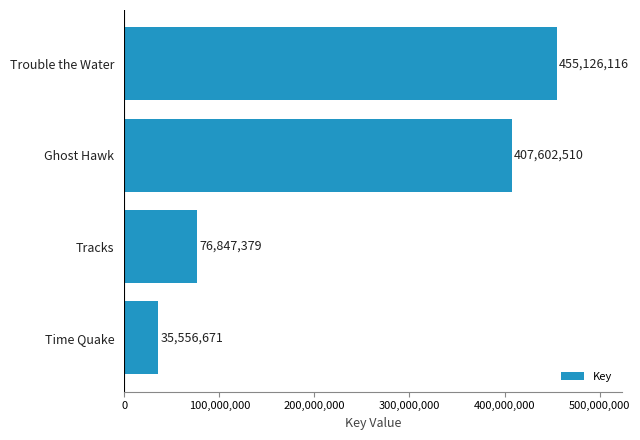

What is the difference between the maximum and second lowest values?

378278737